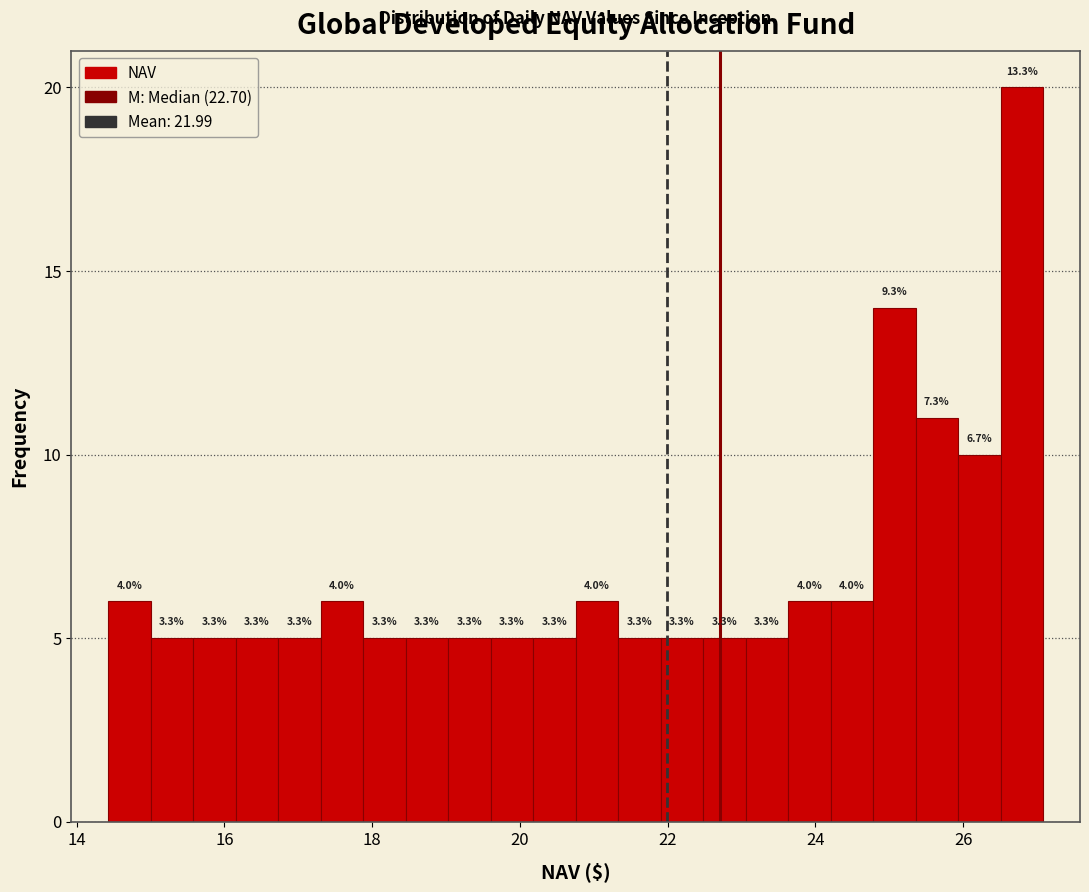

Read against the x-axis, roughly where is the centre of the tallest bar?

26.8